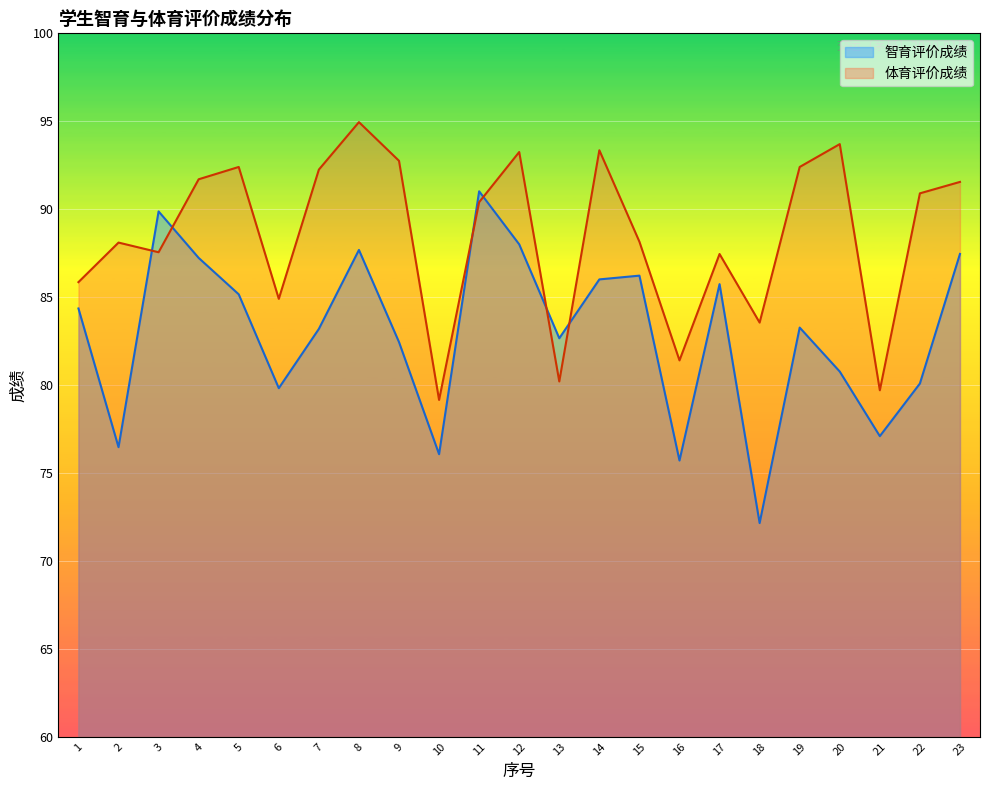

List the series in order of their overall mean, lowest first.

智育评价成绩, 体育评价成绩